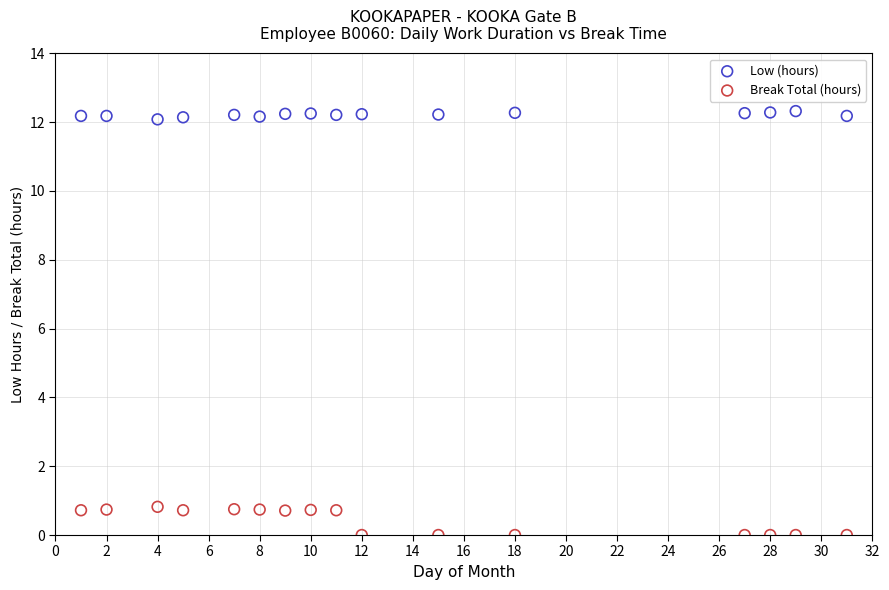

Which series reaches the minimum Y coordinate?

Break Total (hours)